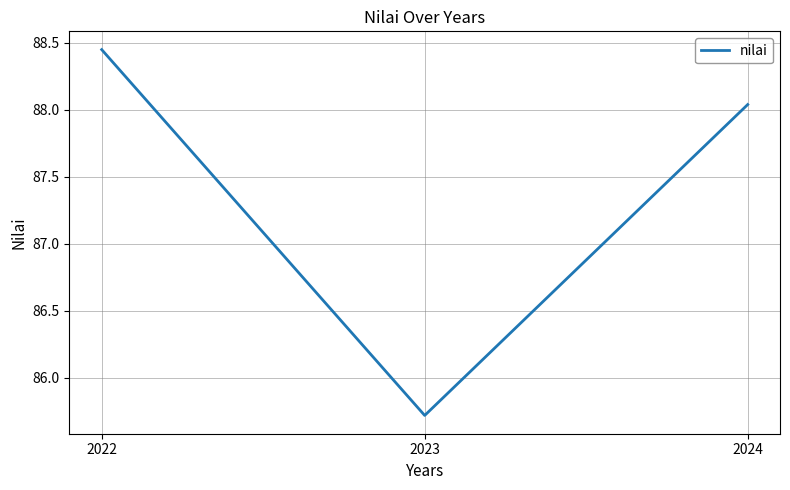

Approximately how many times larger is the value at 2023 compared to 2024?

1.0